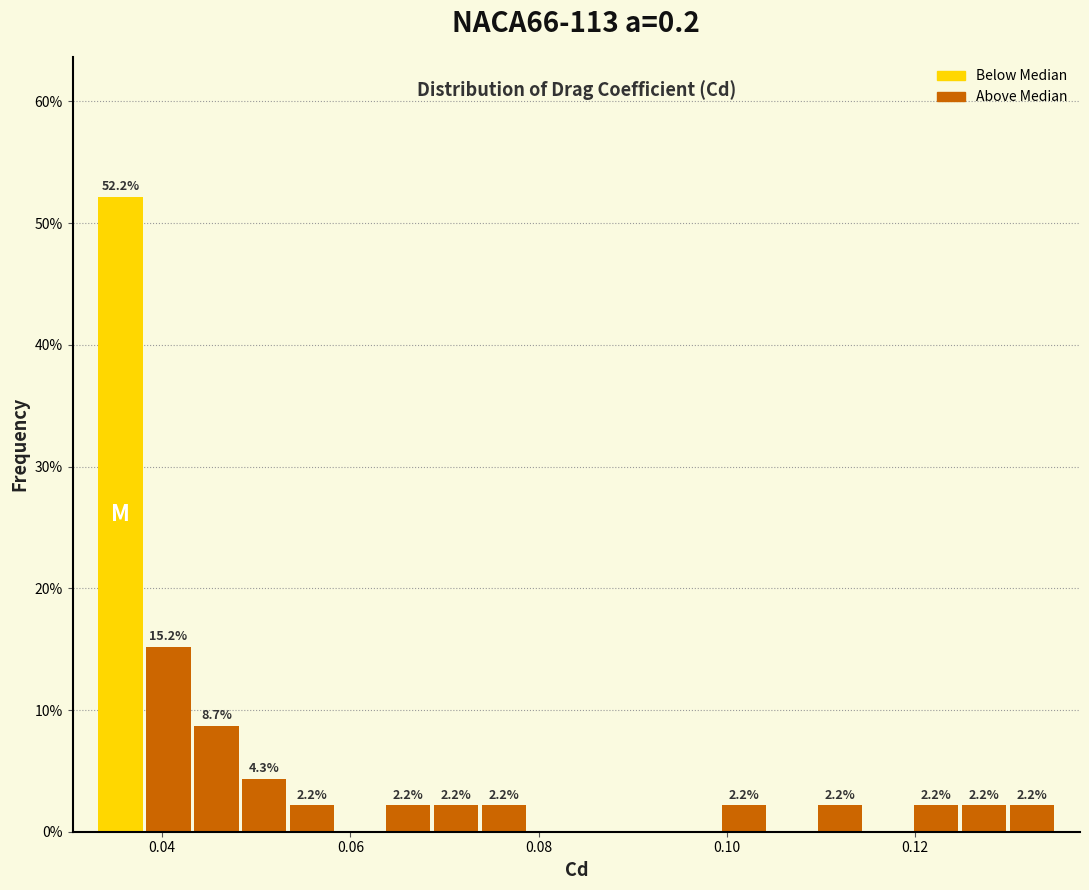

Read against the x-axis, roughly where is the centre of the tallest bar?

0.036